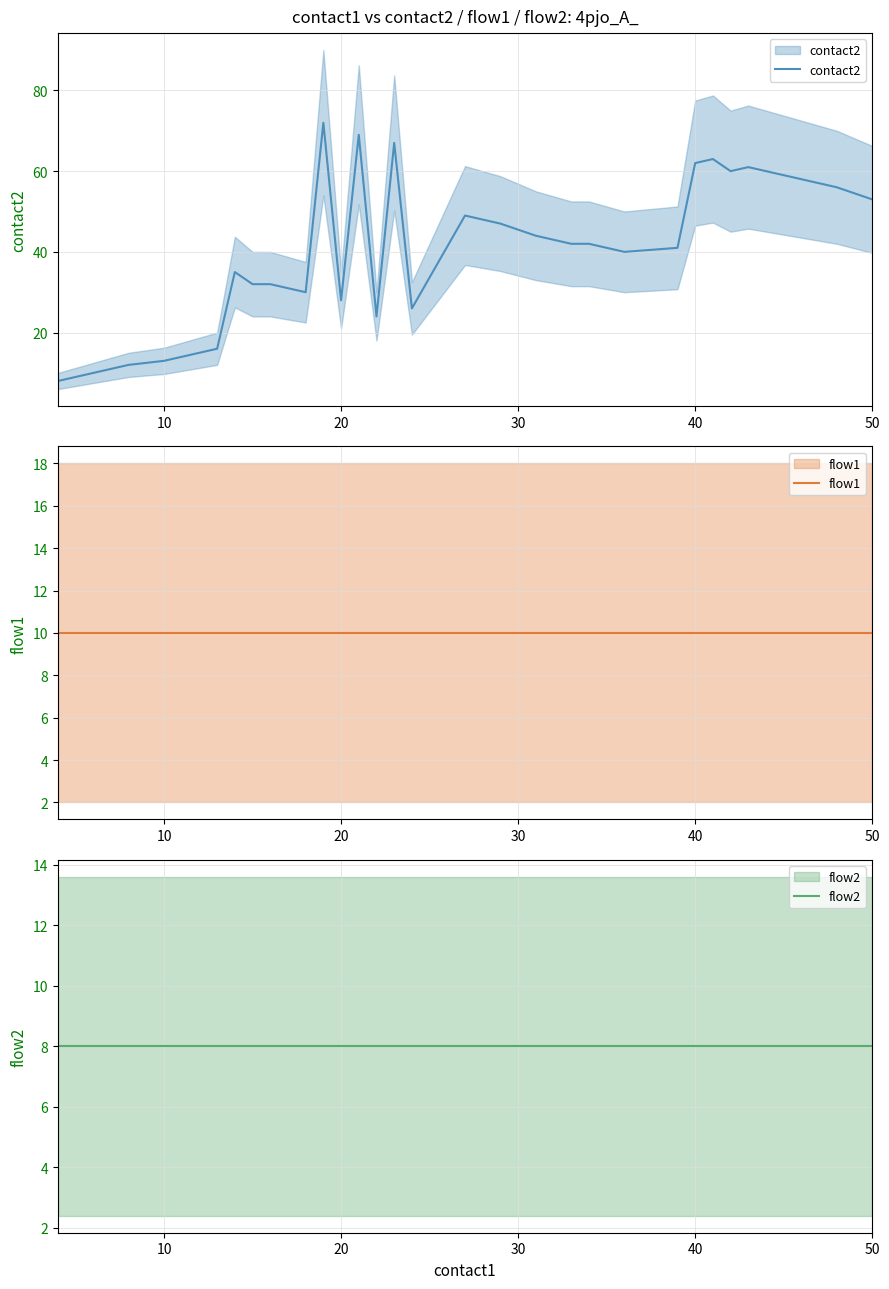

What are all the series names shown in the legend?

contact2, flow1, flow2